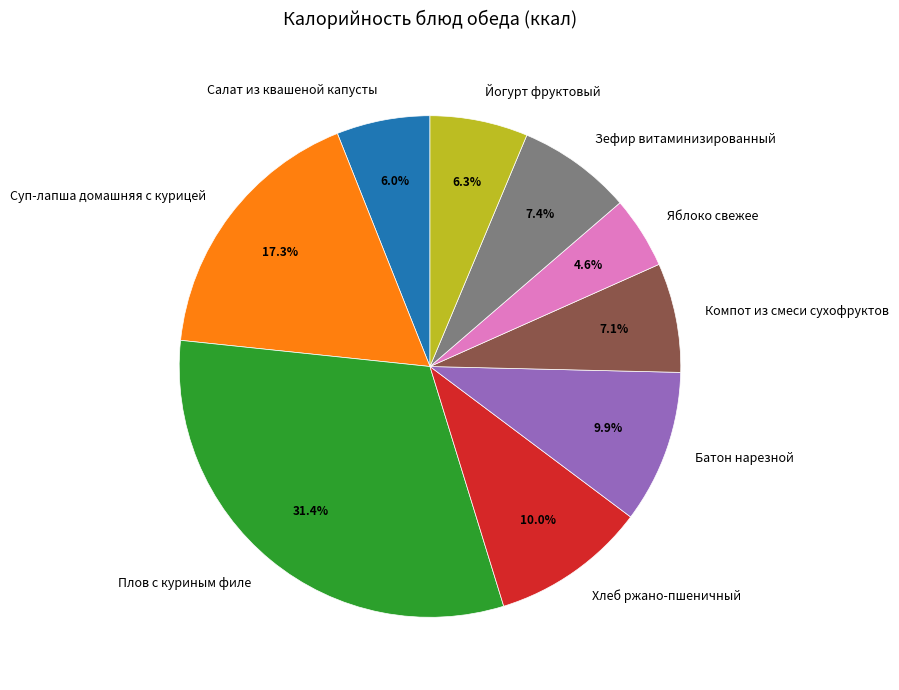

Does Йогурт фруктовый account for over 50% of the chart?

No